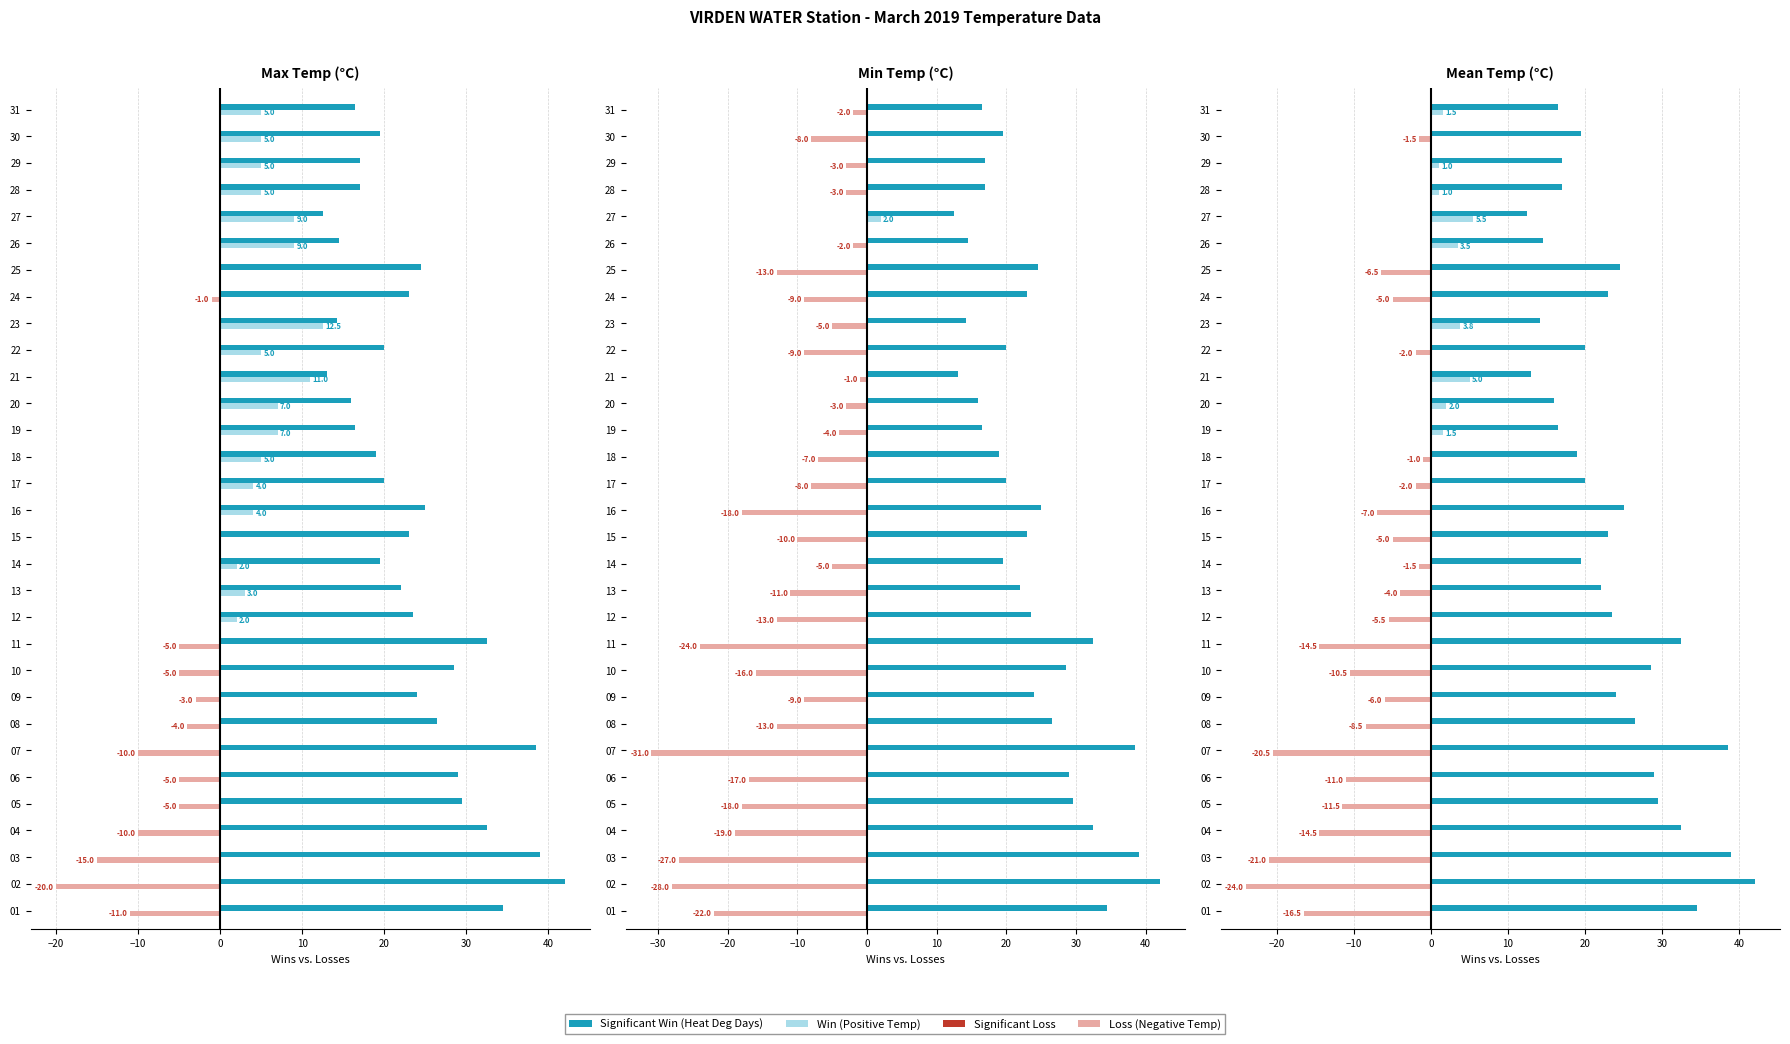

Which series has the largest range (max minus min)?

Significant Win